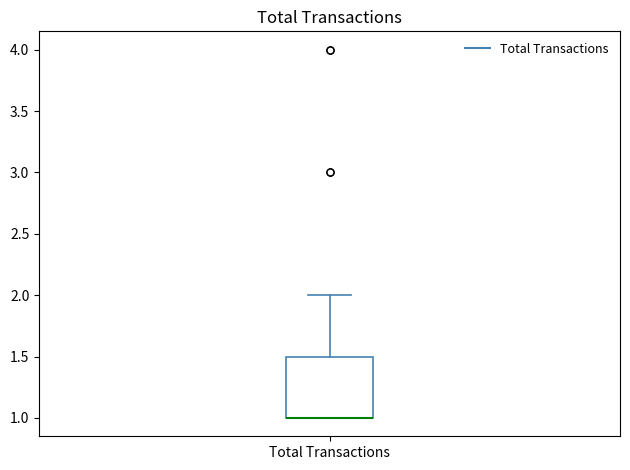

Read this box plot against the y-axis: the position of the median line, the range covered by the box, and the ends of both whiskers. The values are not printed on the chart, so give them approximately, as read against the axis.

median 1.0 (drawn on the box's lower edge), box 1.0 to 1.5, whiskers 1.0 to 2.0